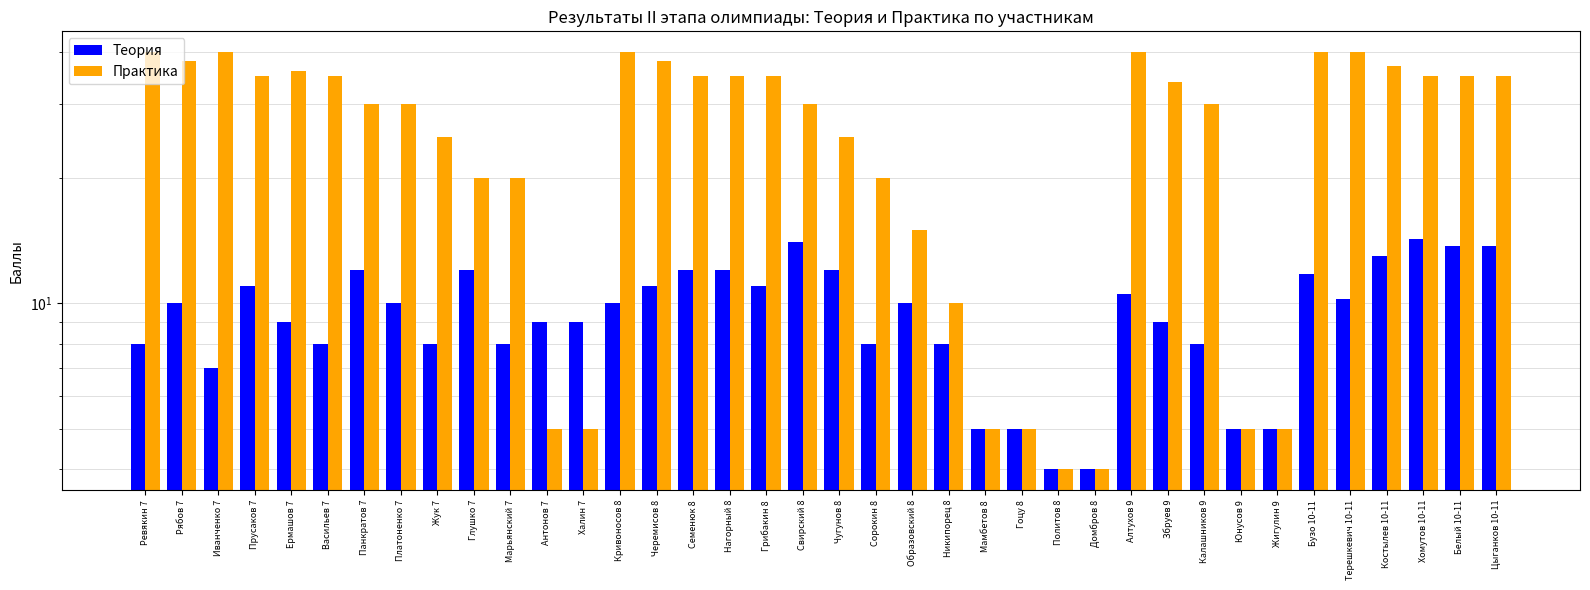

Read the Теория value at Образовский 8.

10.0